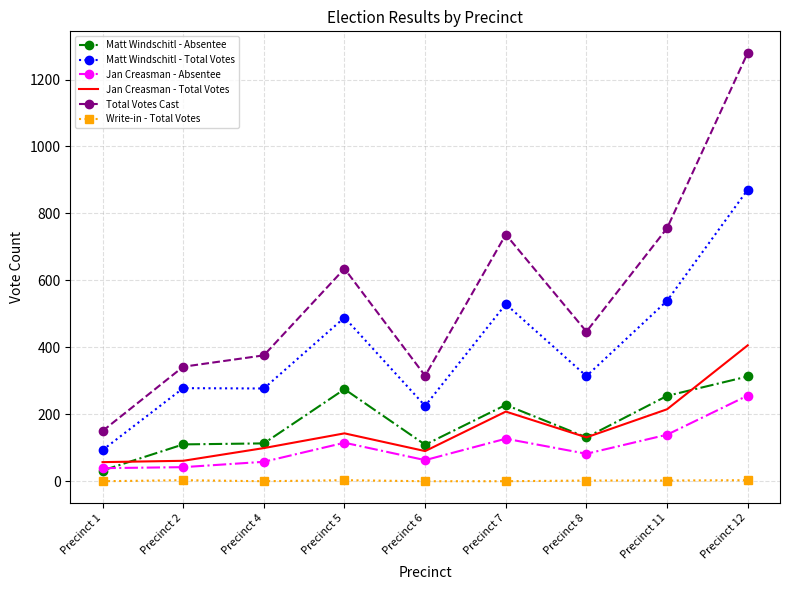

Which series has the largest range (max minus min)?

Total Votes Cast